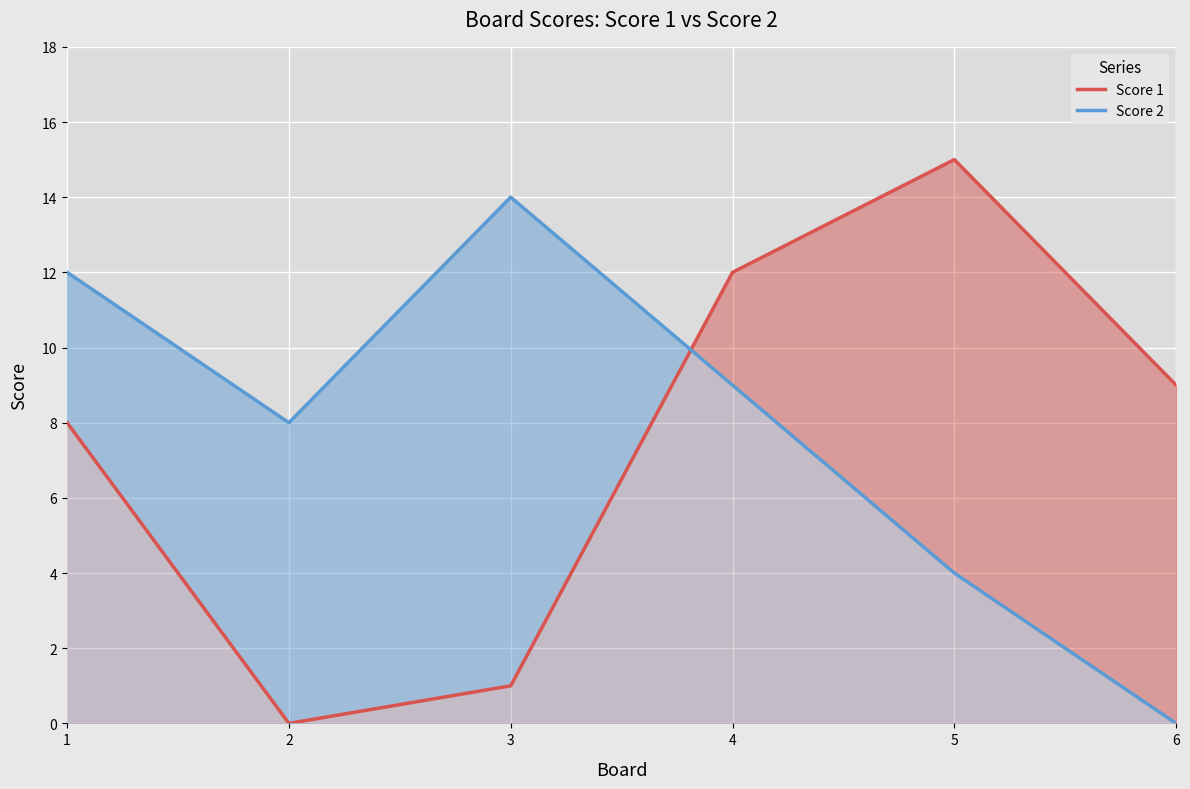

True or false: Score 2 has more than 0 points higher than both neighbors.

True